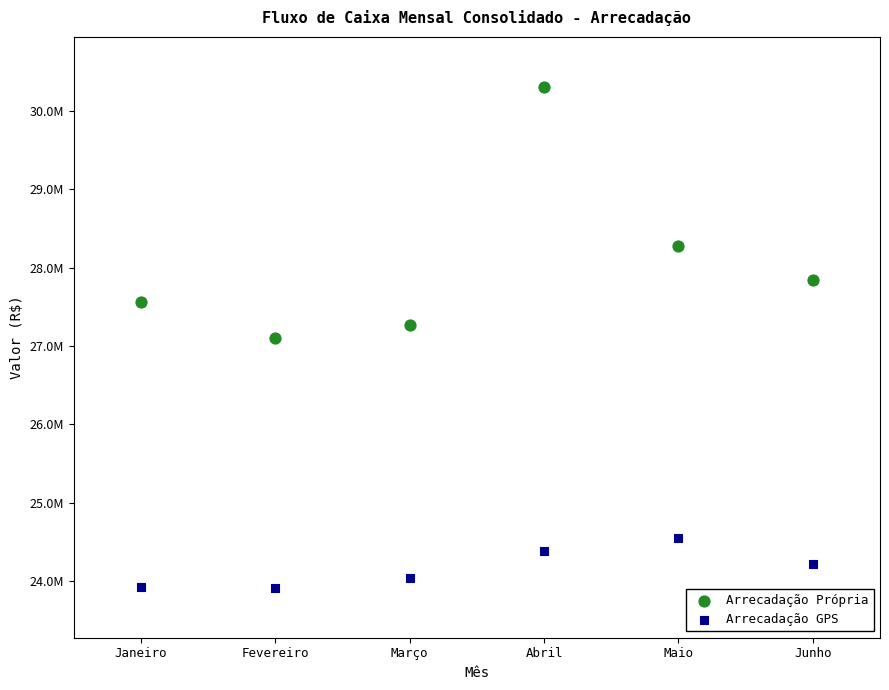

What are all the series names shown in the legend?

Arrecadação Própria, Arrecadação GPS